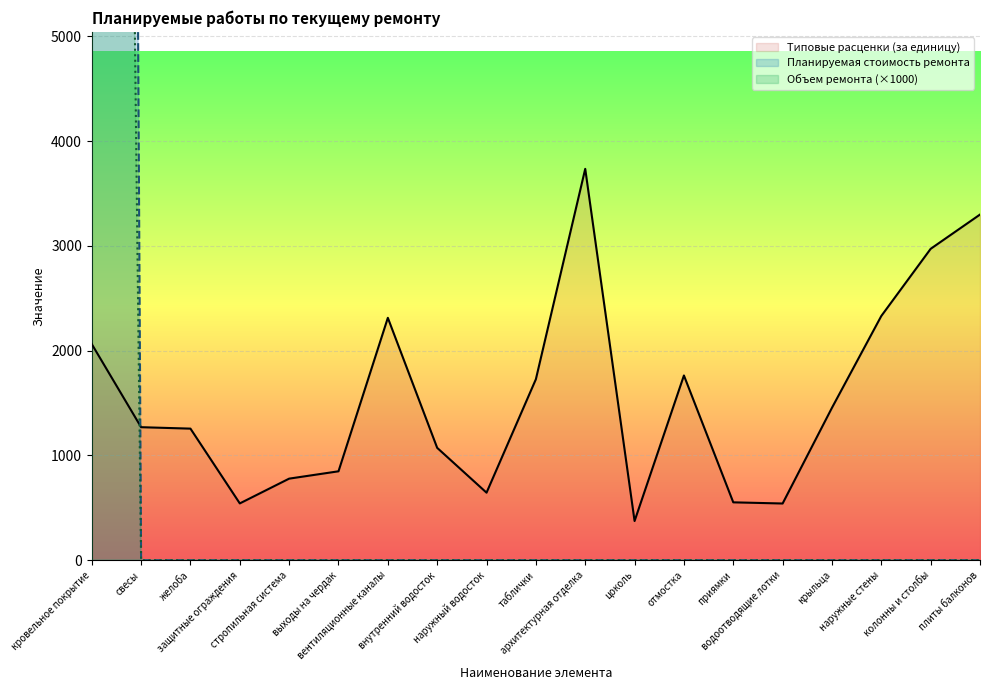

At which label does Типовые расценки (за единицу) reach its peak?

архитектурная отделка